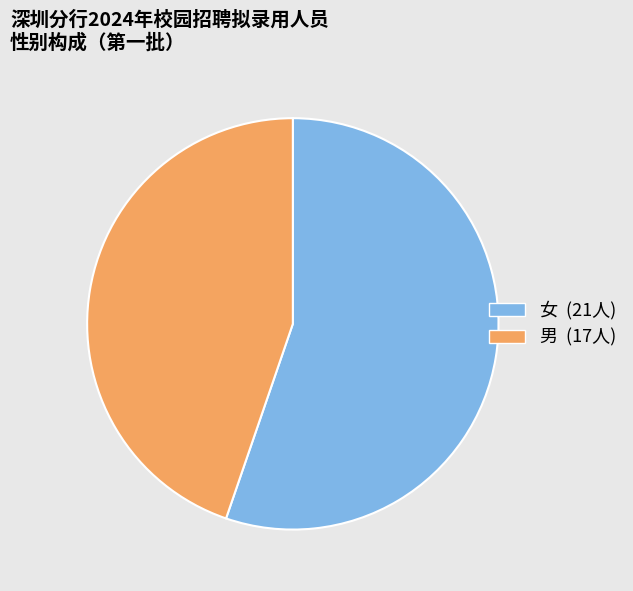

Is it true that 男 is 45% of the pie?

True